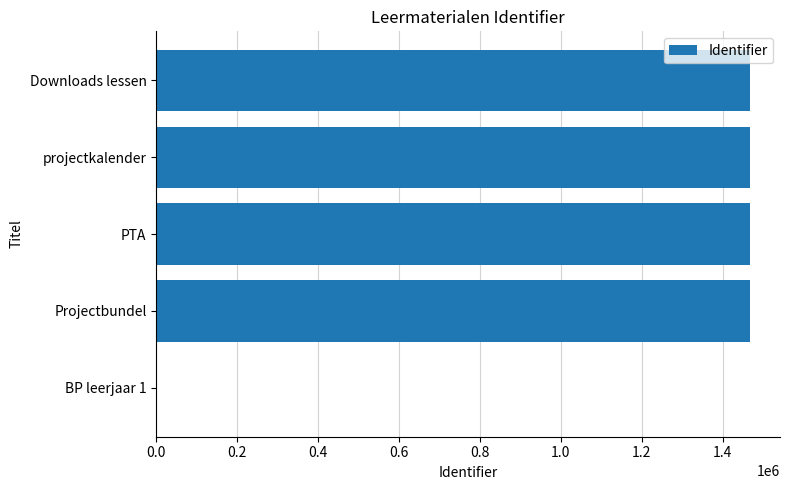

What is the sum of all values?

5872018